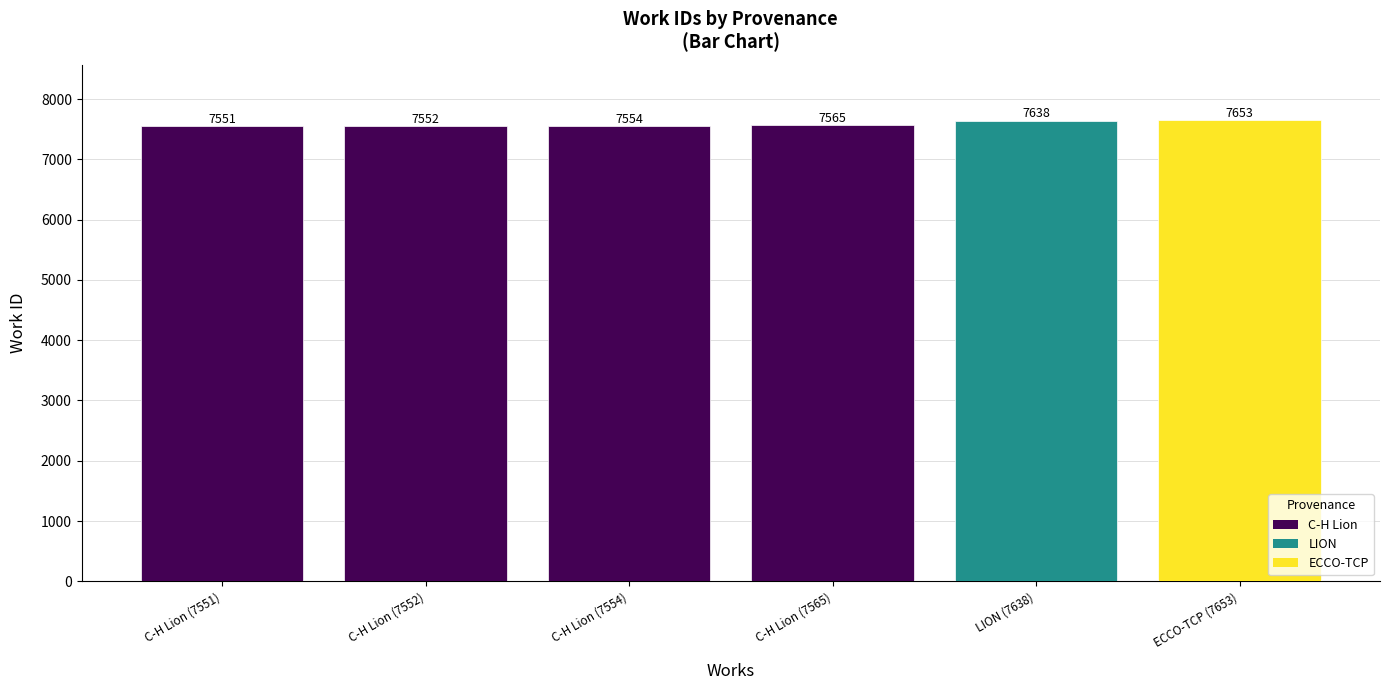

How many series are shown in this chart?

6